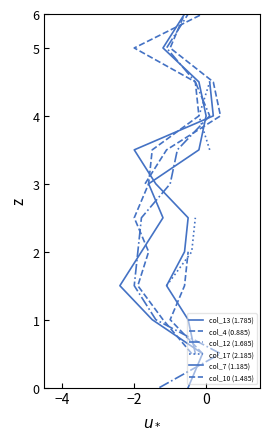

True or false: col_4 (0.885) and col_12 (1.685) intersect in this chart.

False